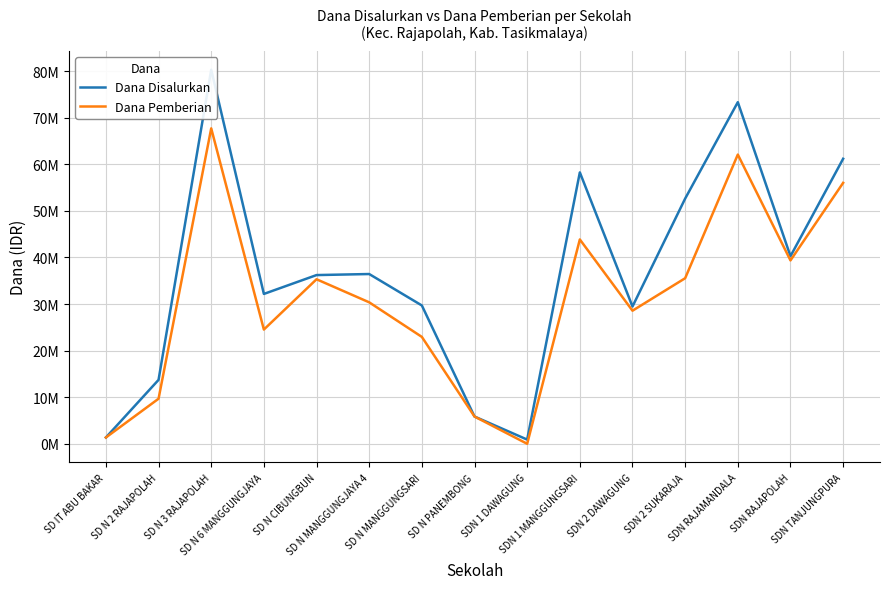

How many lines are shown in the chart?

2